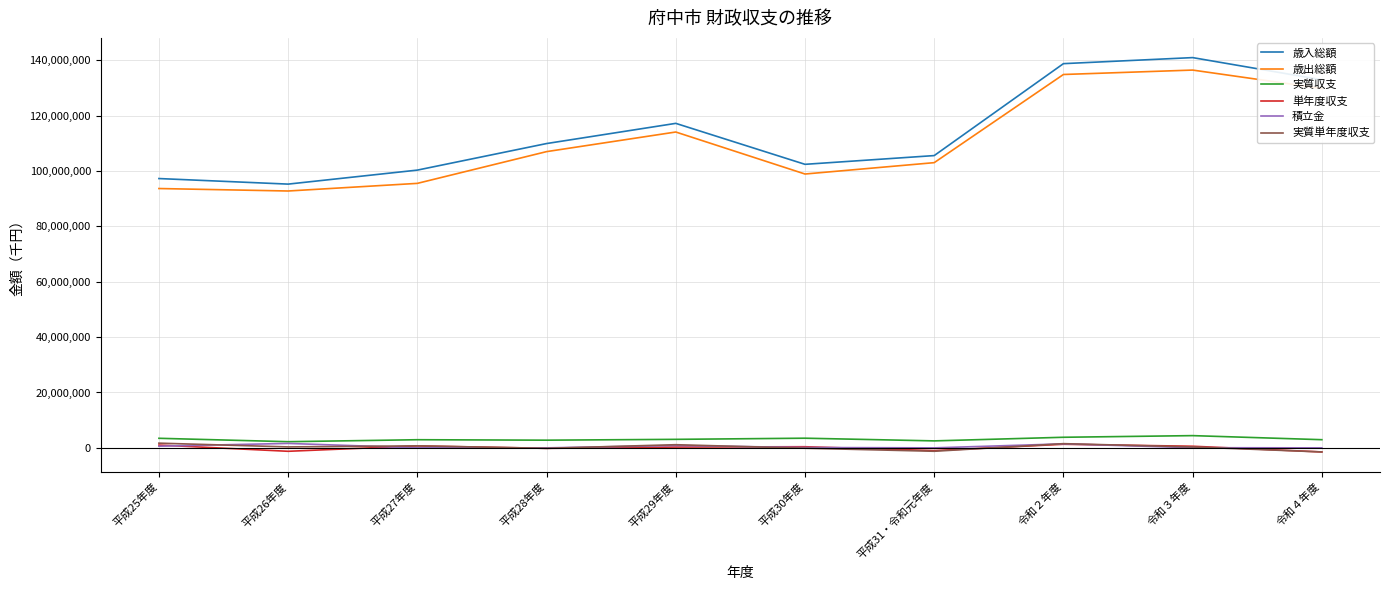

True or false: 歳出総額 and 積立金 cross at least once.

False